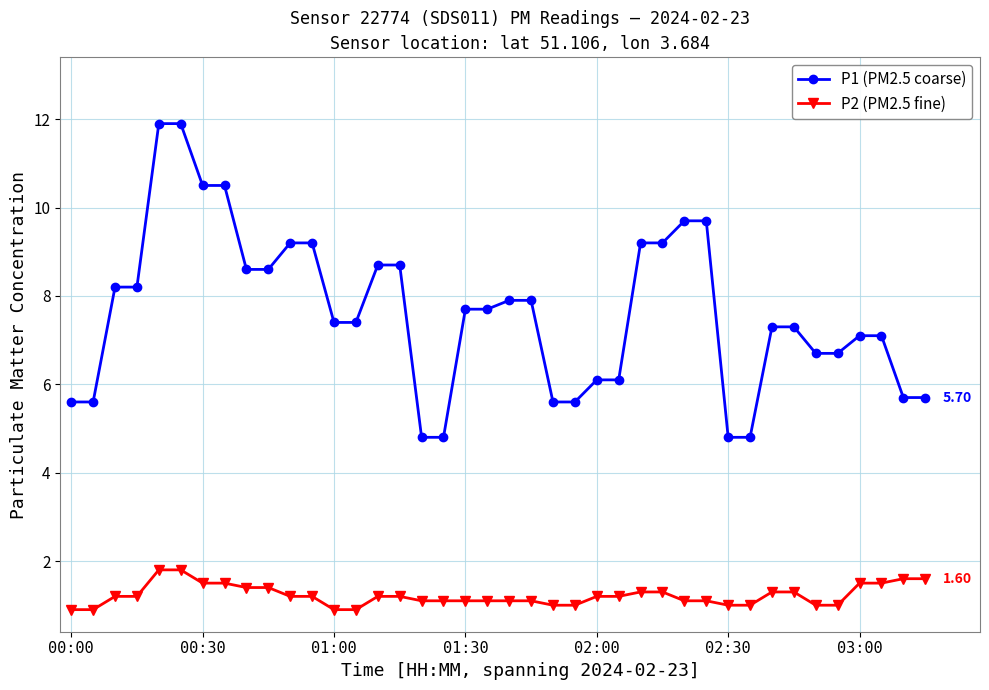

What is the difference between the maximum and minimum values in the P1 (PM2.5 coarse) series?

7.1